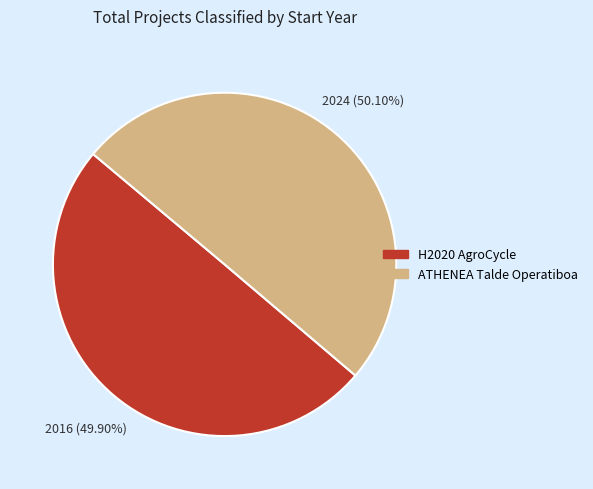

True or false: H2020 AgroCycle accounts for 50% of the total.

True